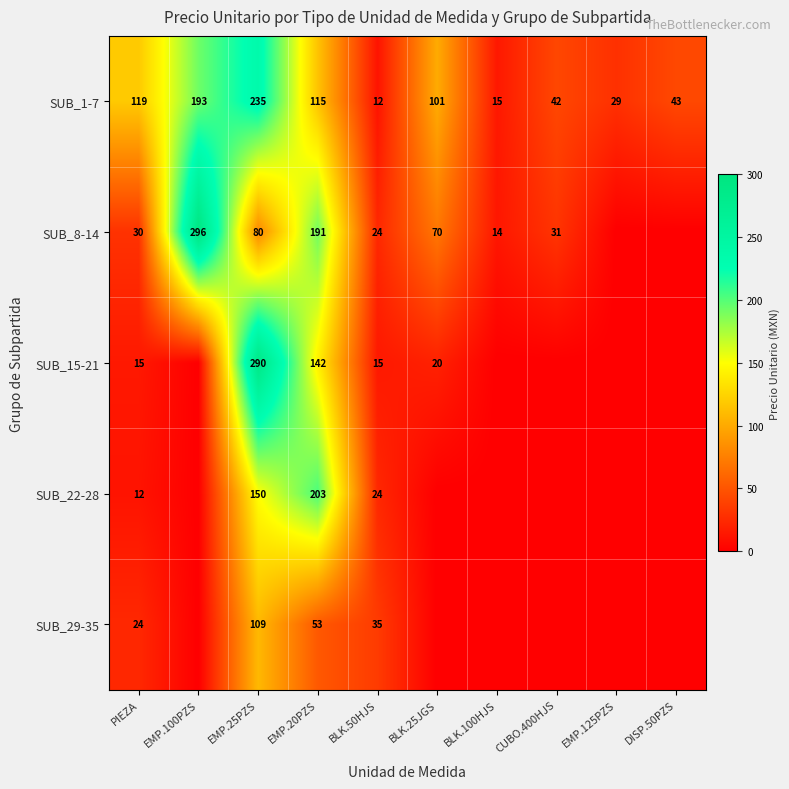

What is the difference between the highest and lowest values at EMP.20PZS?

150